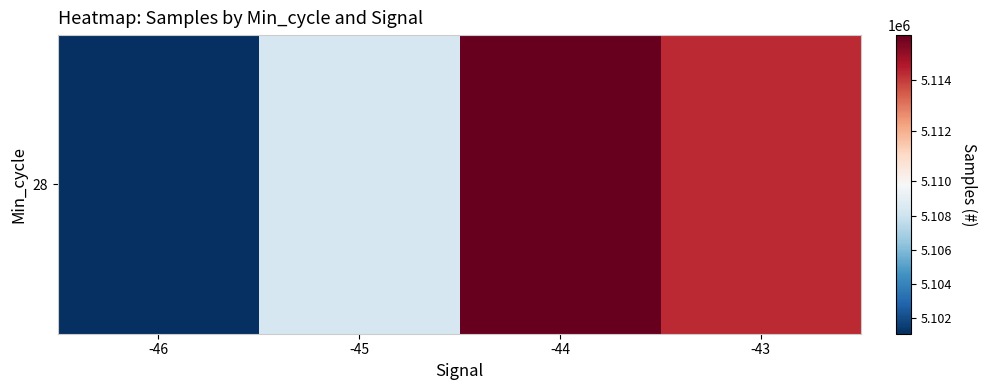

List the labels in order of value, largest first.

-44, -43, -45, -46